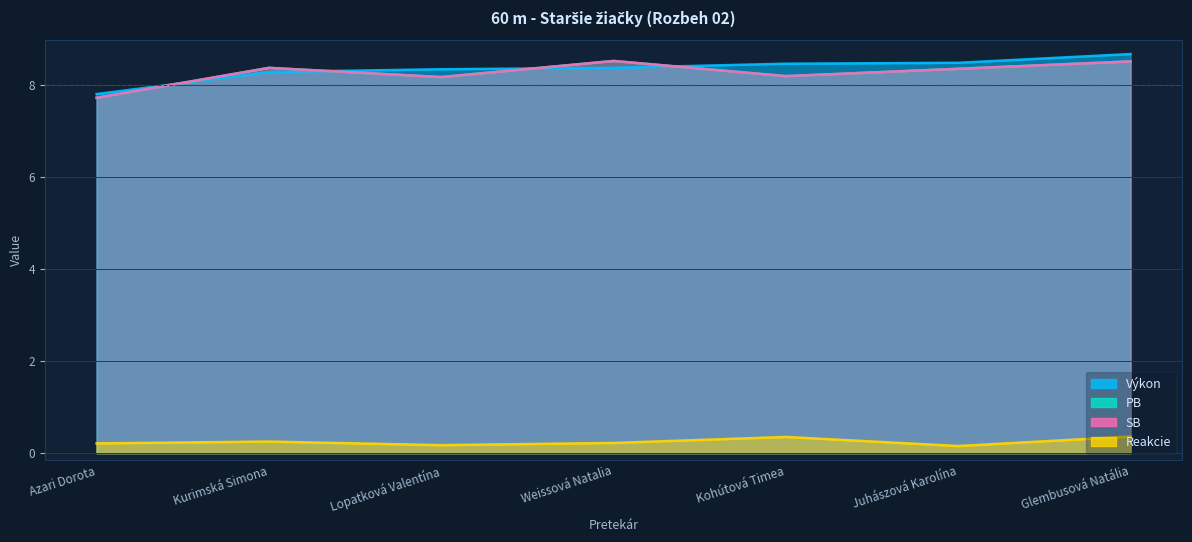

Which series has the largest total across all categories?

Výkon